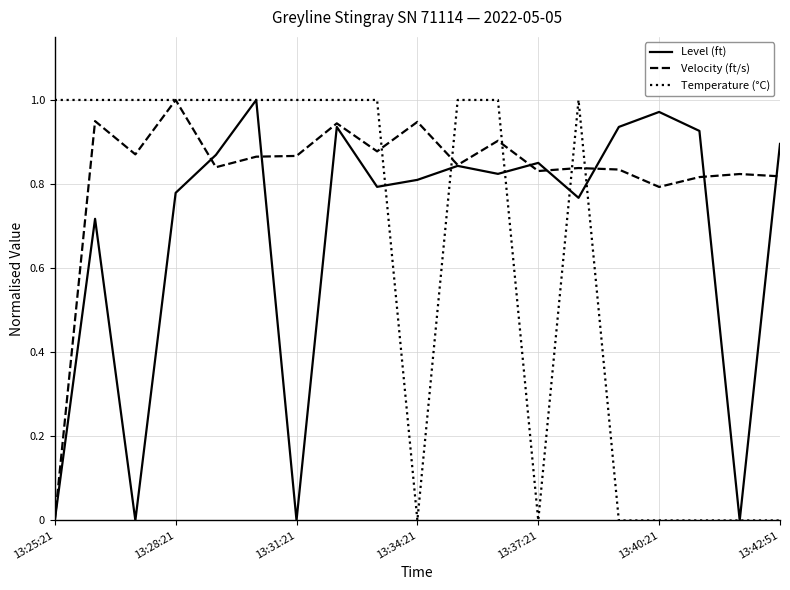

List the series in order of their overall mean, highest first.

Velocity (ft/s), Level (ft), Temperature (°C)